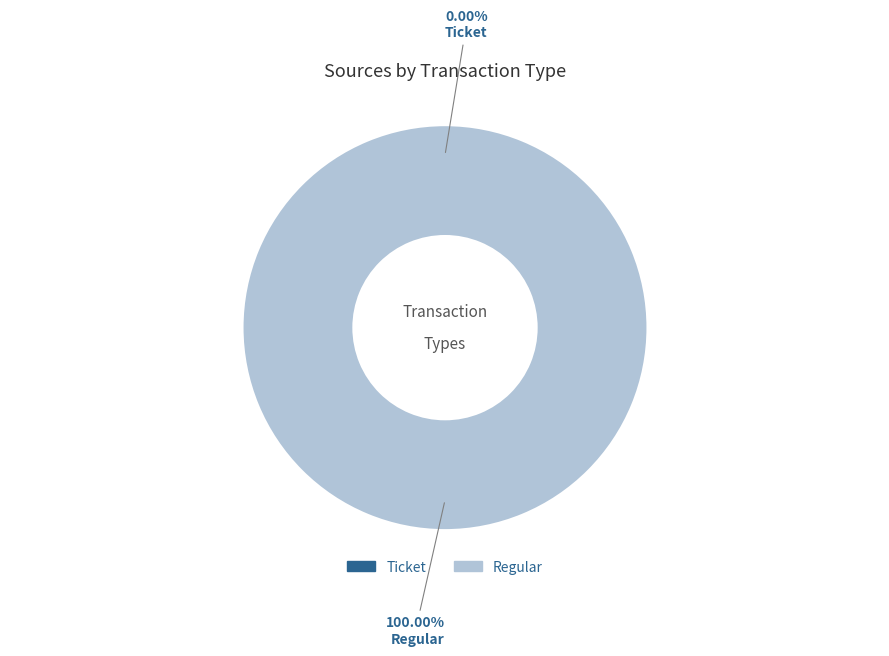

Is there any slice that represents more than half of the pie?

Yes